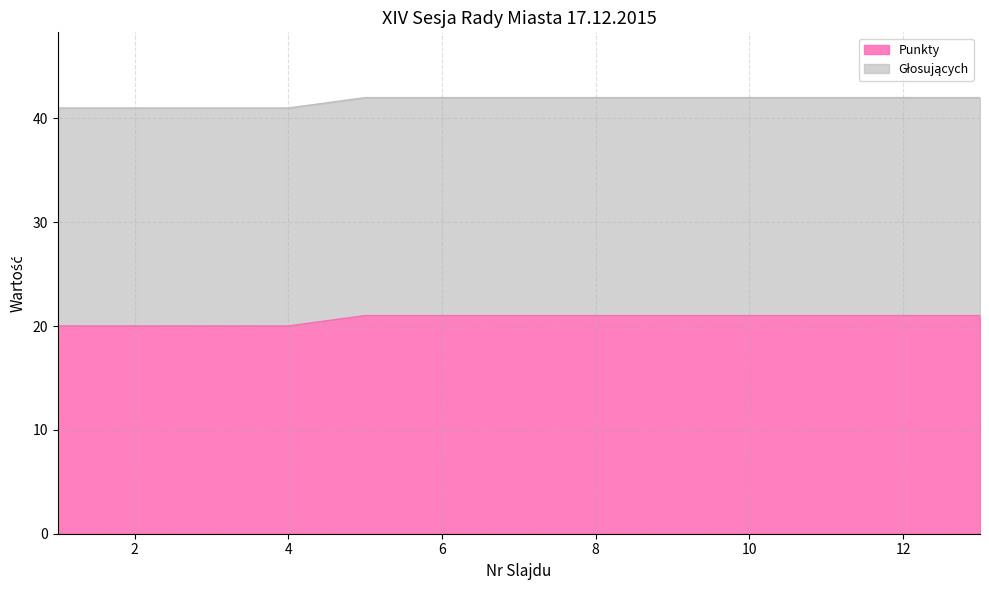

How many values are between 20 and 21?

13